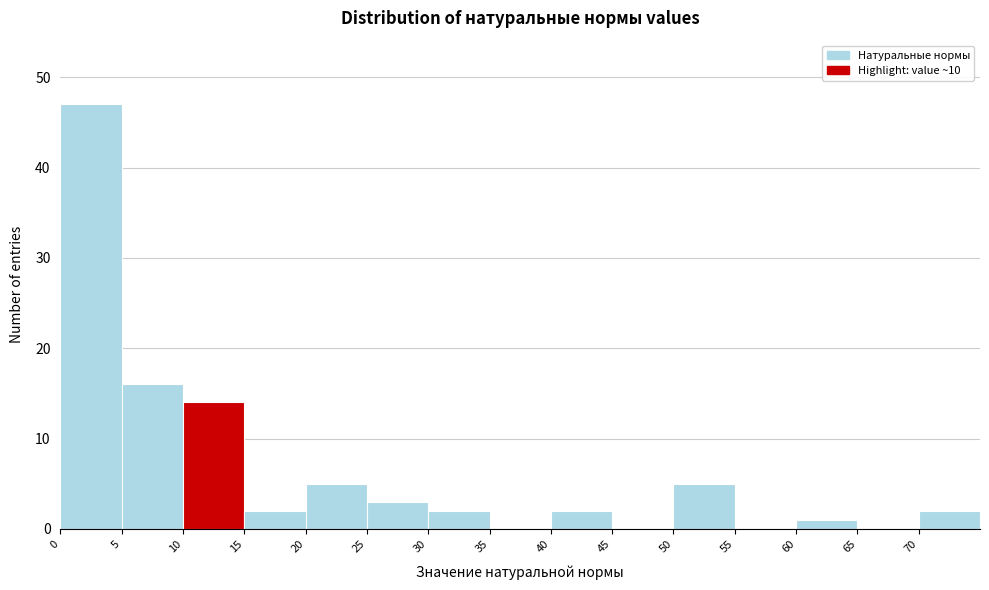

How tall is the bar that spans 50 to 55 on the x-axis? The values are not printed on the chart, so give them approximately, as read against the axis.

5